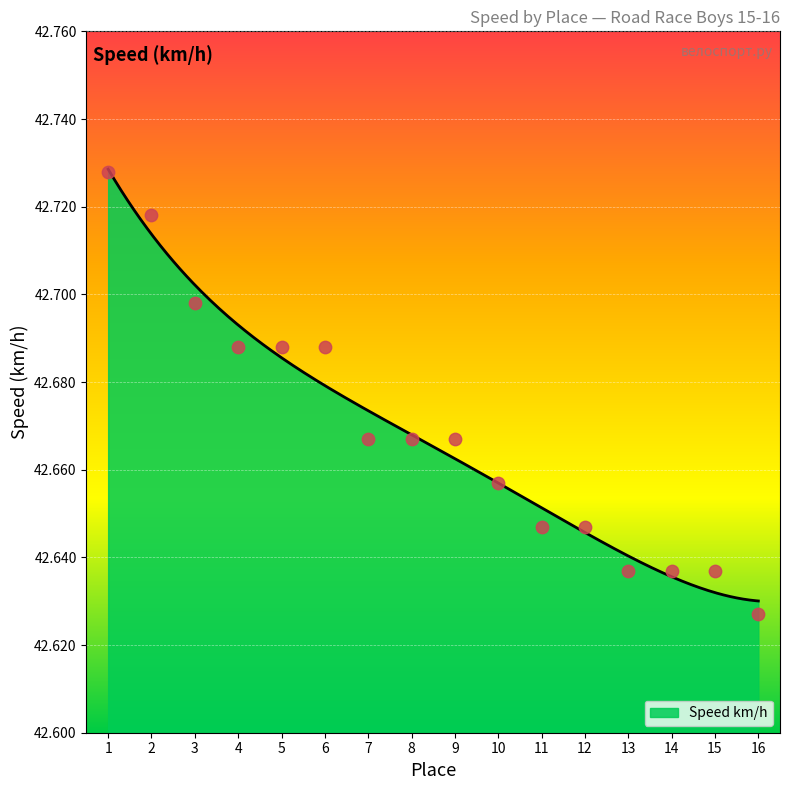

Between 14 and 12, which is larger?

12